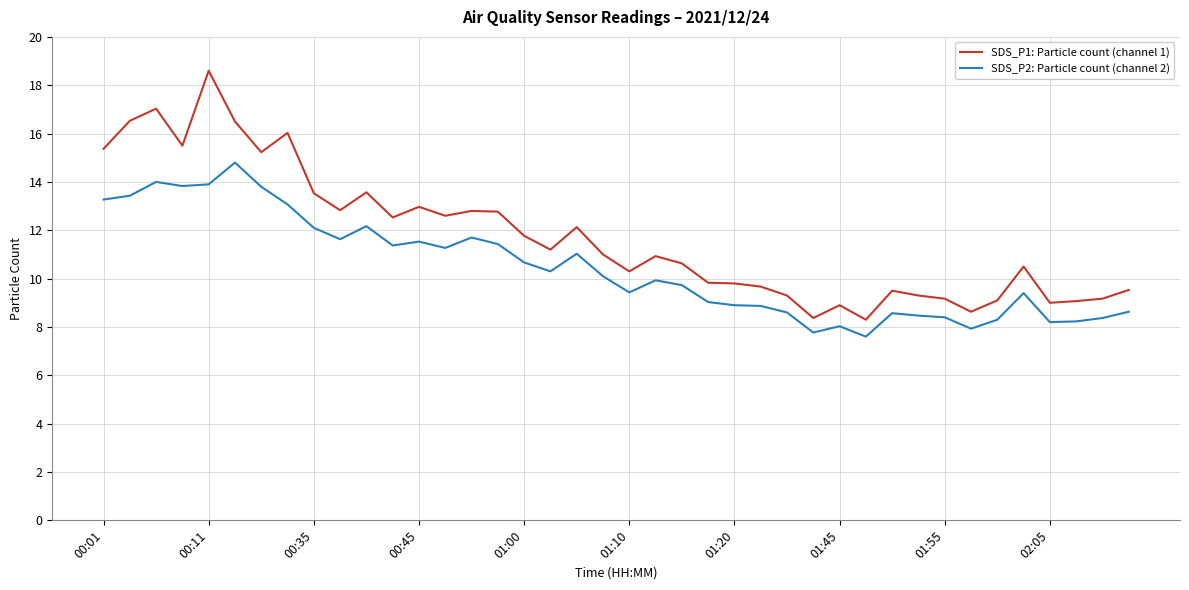

True or false: SDS_P2: Particle count (channel 2) and SDS_P1: Particle count (channel 1) cross at least once.

False